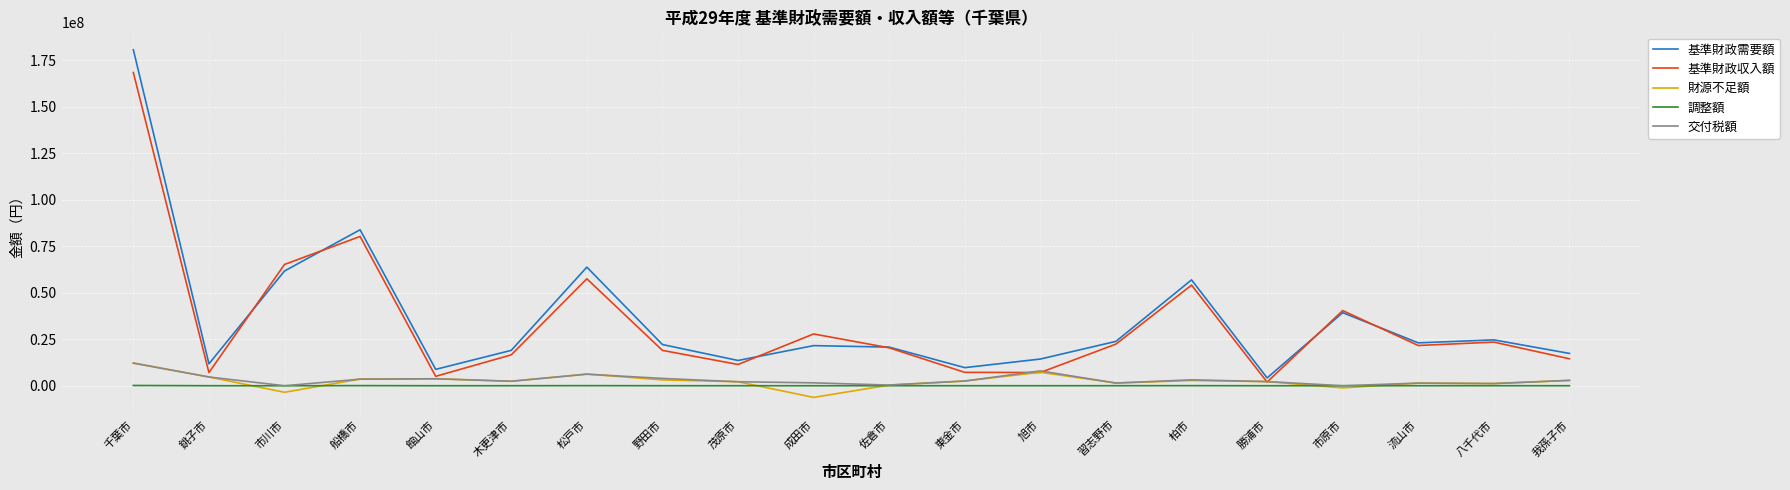

What is the approximate value of 財源不足額 at 流山市, to the nearest 10?

1422410